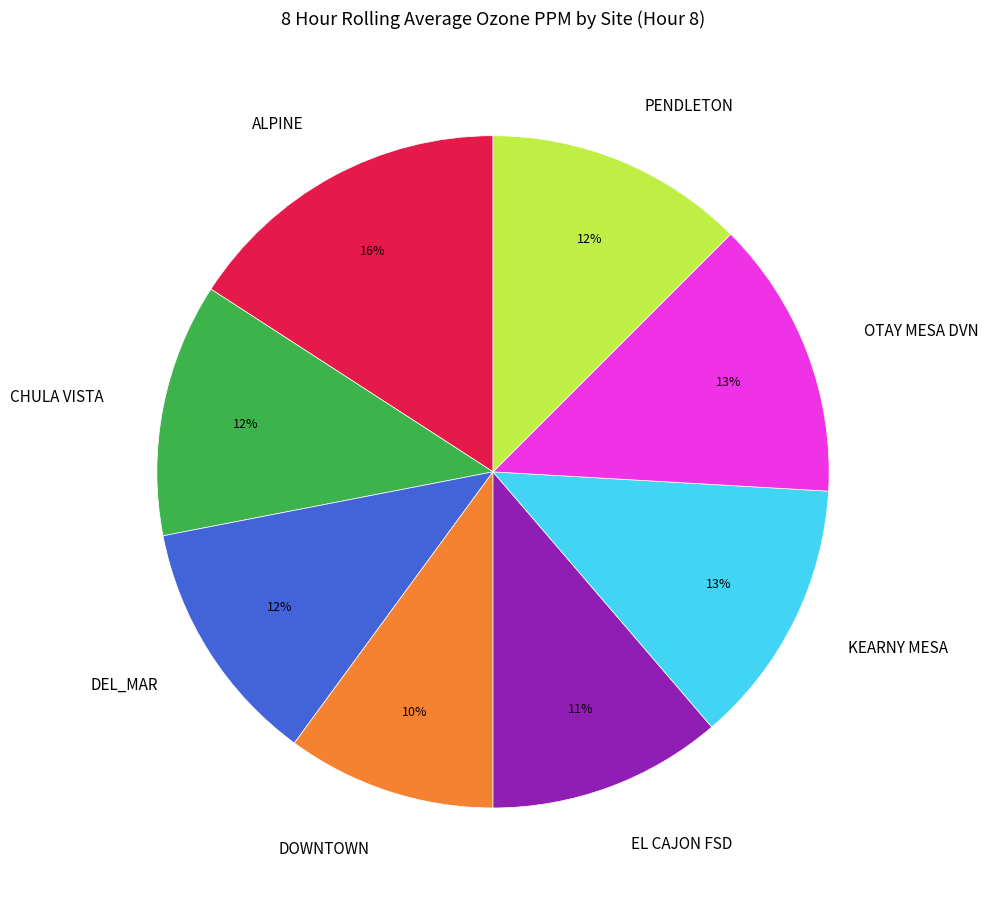

To the nearest percent, what is the difference between the EL CAJON FSD and ALPINE slice percentages?

5%